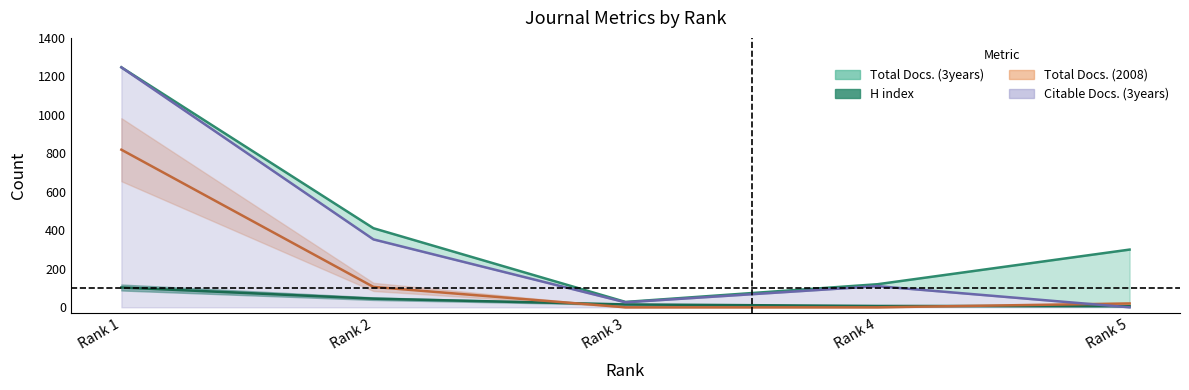

List the labels in order of H index value, largest first.

Rank 1, Rank 2, Rank 3, Rank 4, Rank 5